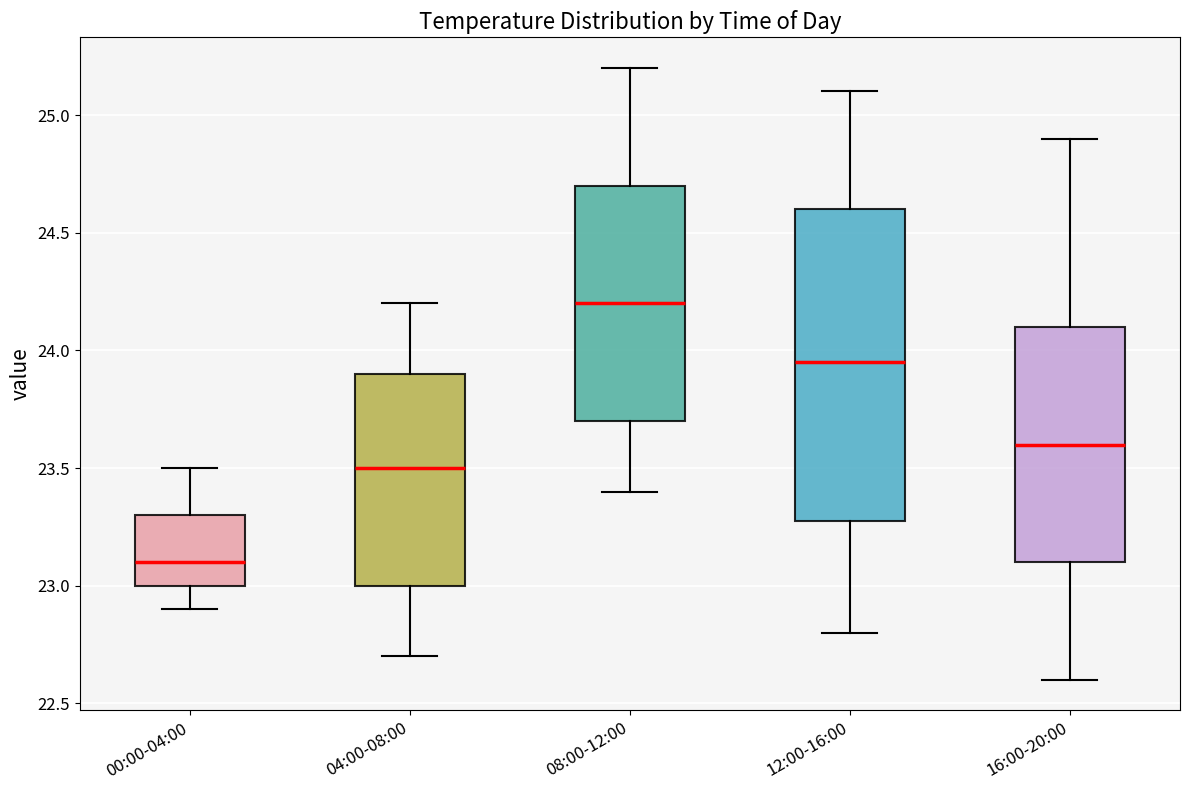

Which box has the lowest median line?

00:00-04:00